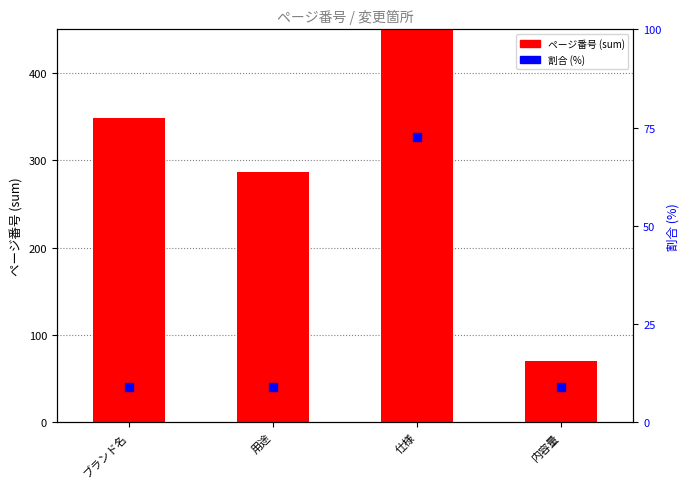

Is the value of ページ番号 (sum) at ブランド名 greater than the value of 割合 (percentile %) at ブランド名?

Yes